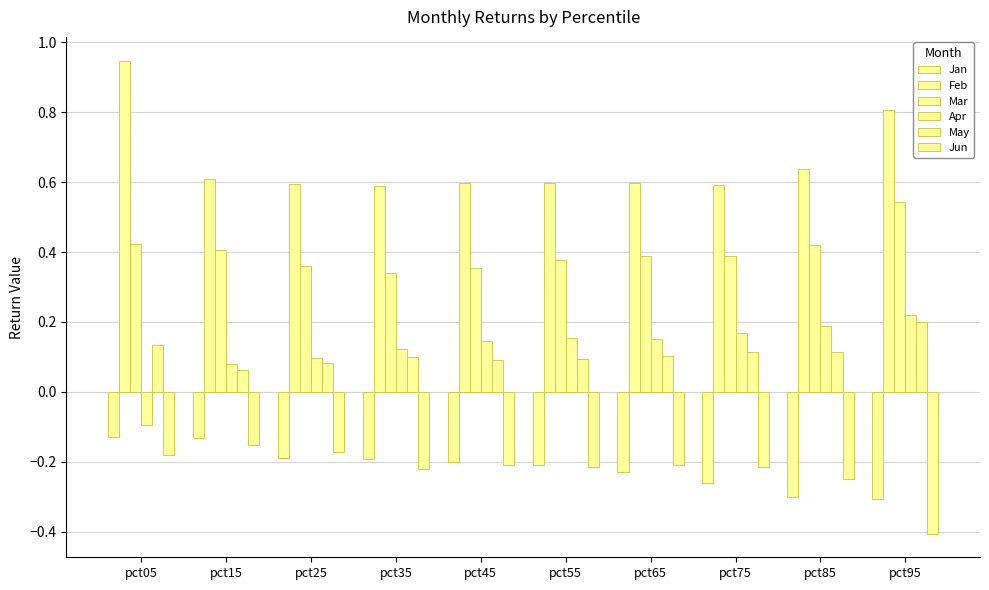

What is the difference between the Feb values at pct35 and pct05?

0.4